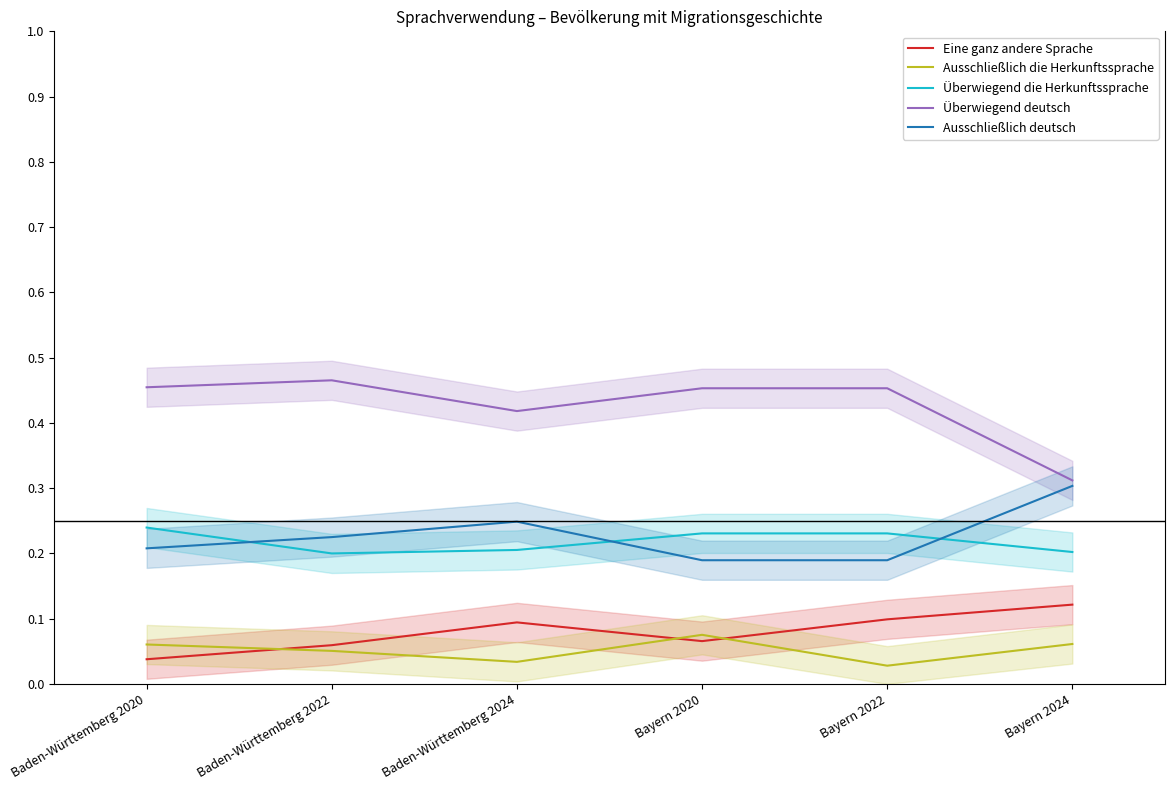

List the series in order of their peak value, highest first.

Überwiegend deutsch, Ausschließlich deutsch, Überwiegend die Herkunftssprache, Eine ganz andere Sprache, Ausschließlich die Herkunftssprache